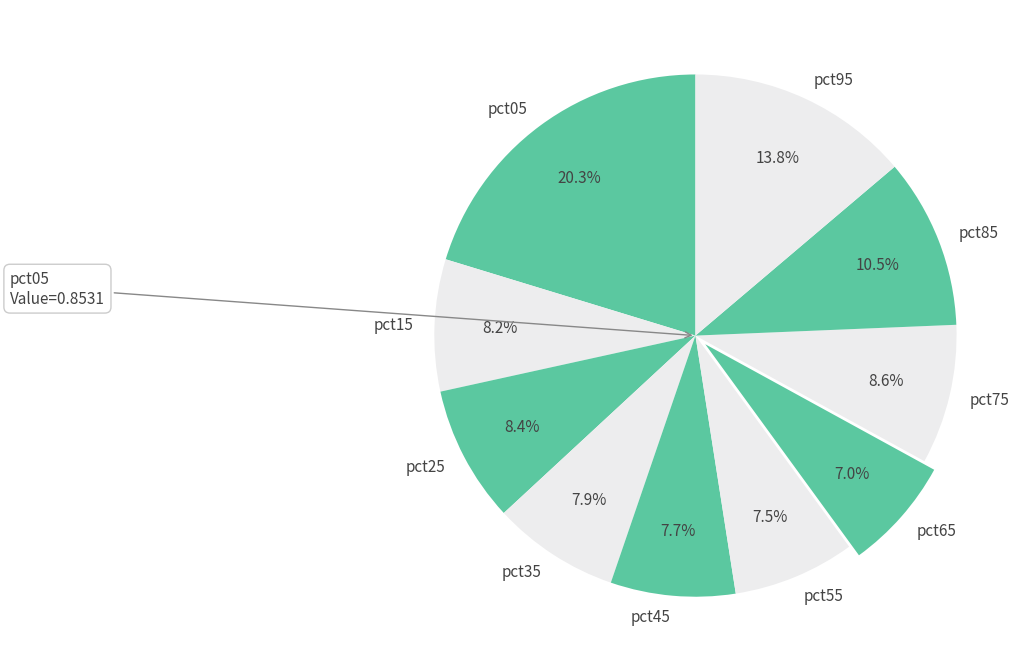

The pct85 slice represents 24% of the pie. True or false?

False